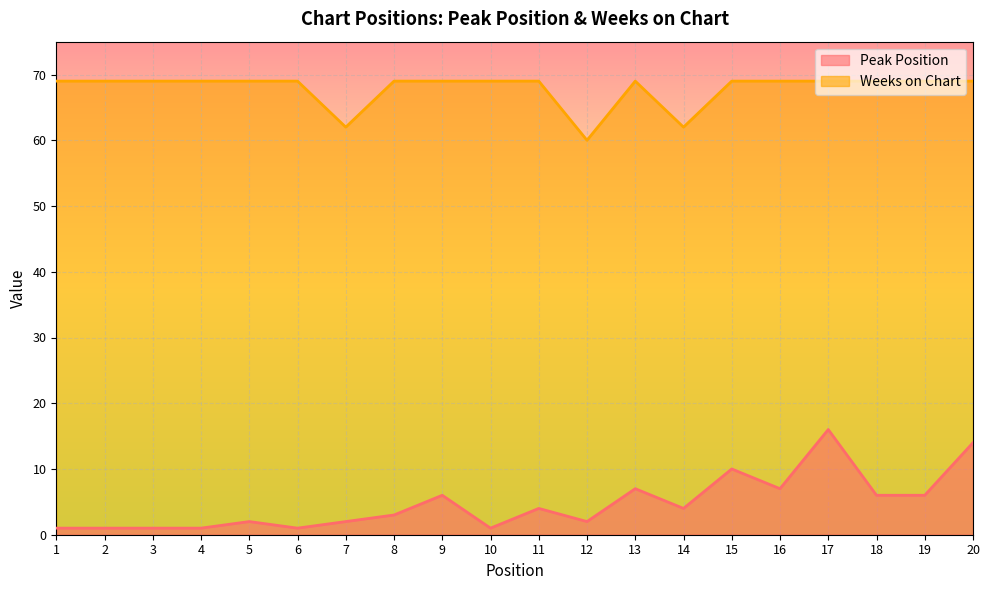

True or false: Peak Position has a value of 24 at 20.

False